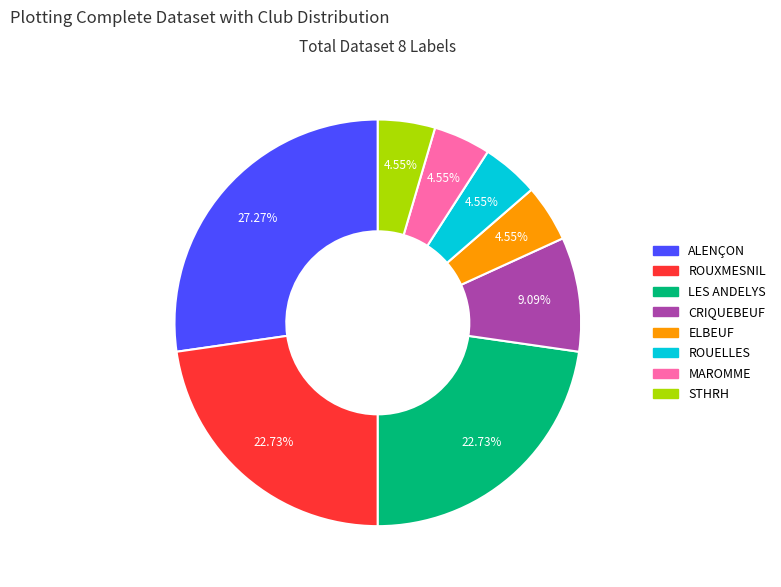

Does MAROMME represent more than half of the total?

No